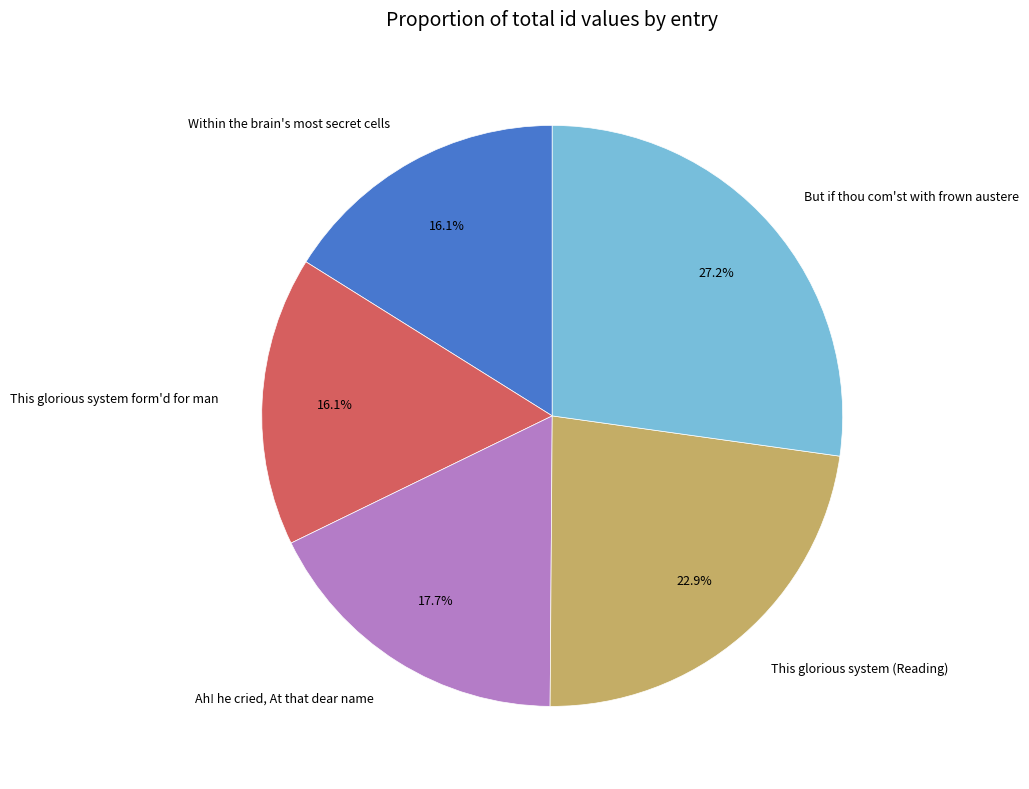

How many slices are in this pie chart?

5